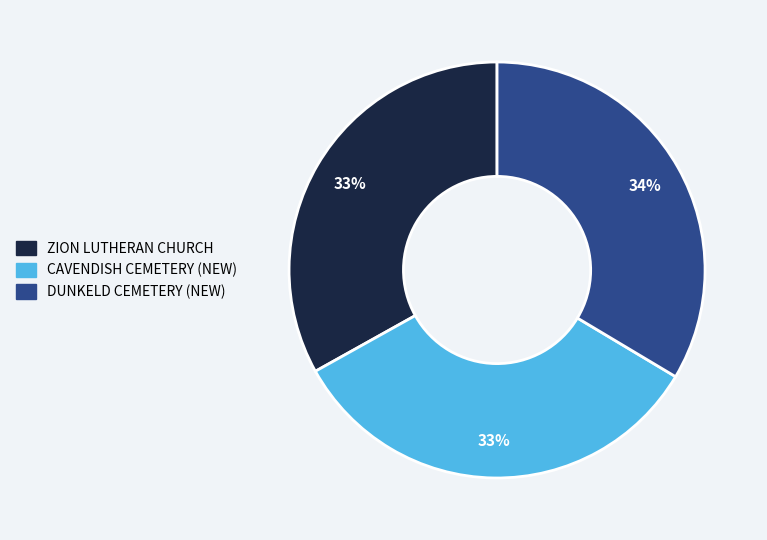

What is the ratio of the value at DUNKELD CEMETERY (NEW) to the value at CAVENDISH CEMETERY (NEW)?

1.0